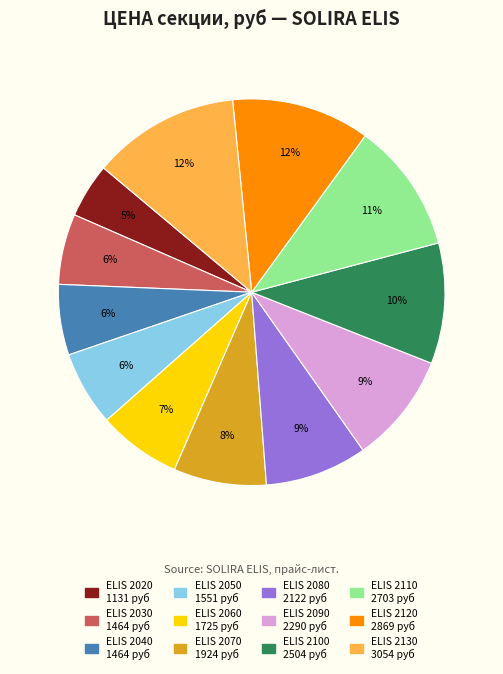

How many segments does this pie chart have?

12